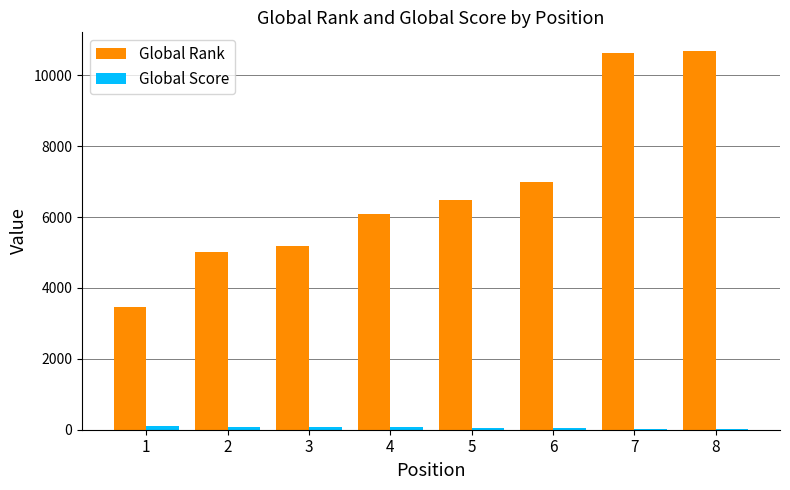

How many groups of bars are there?

8